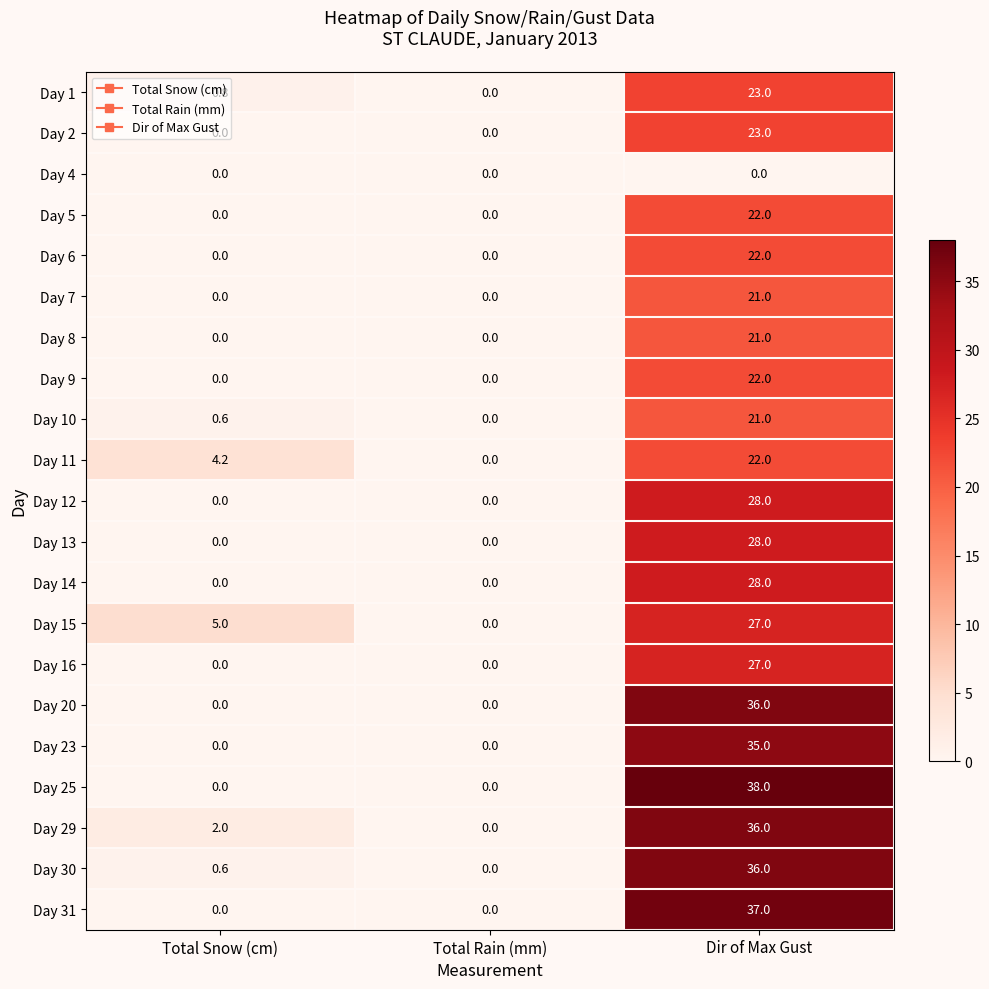

At which category is the sum across all series the highest?

Dir of Max Gust